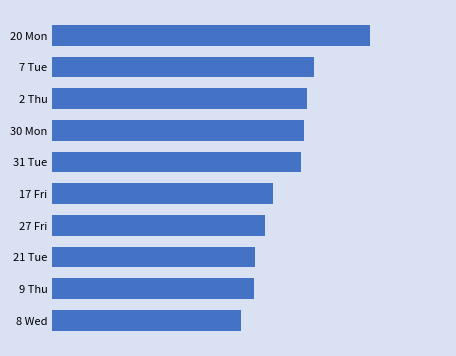

Does the chart contain any negative values?

No